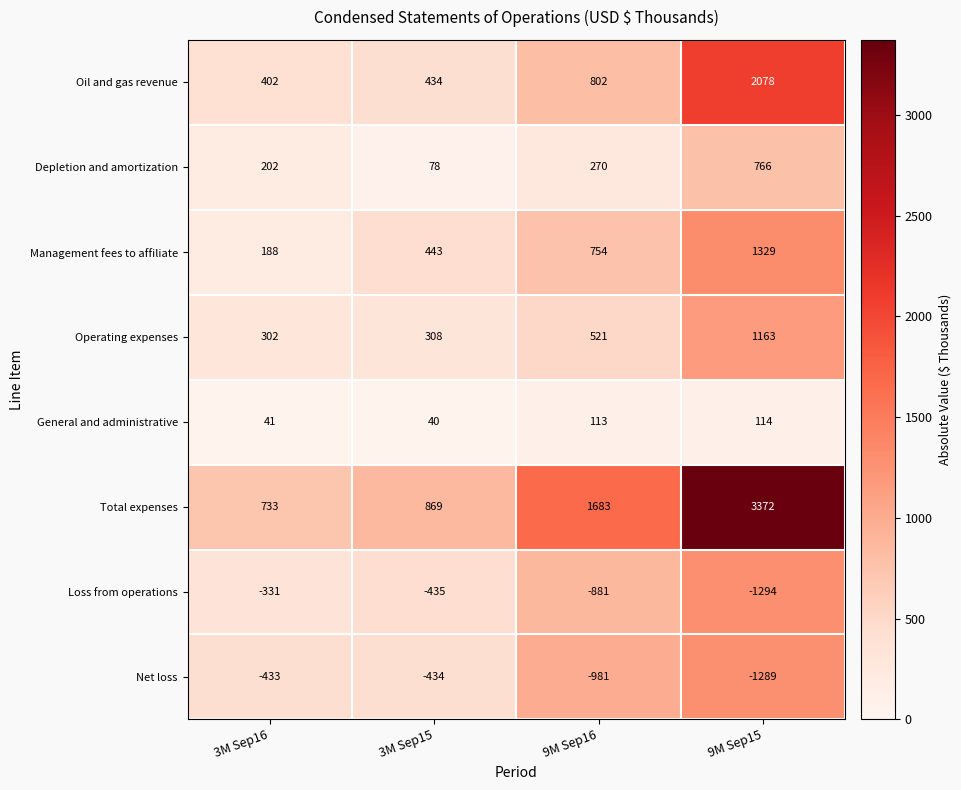

What is the sum of the Loss from operations values at 9M Sep15 and 3M Sep16?

-1625